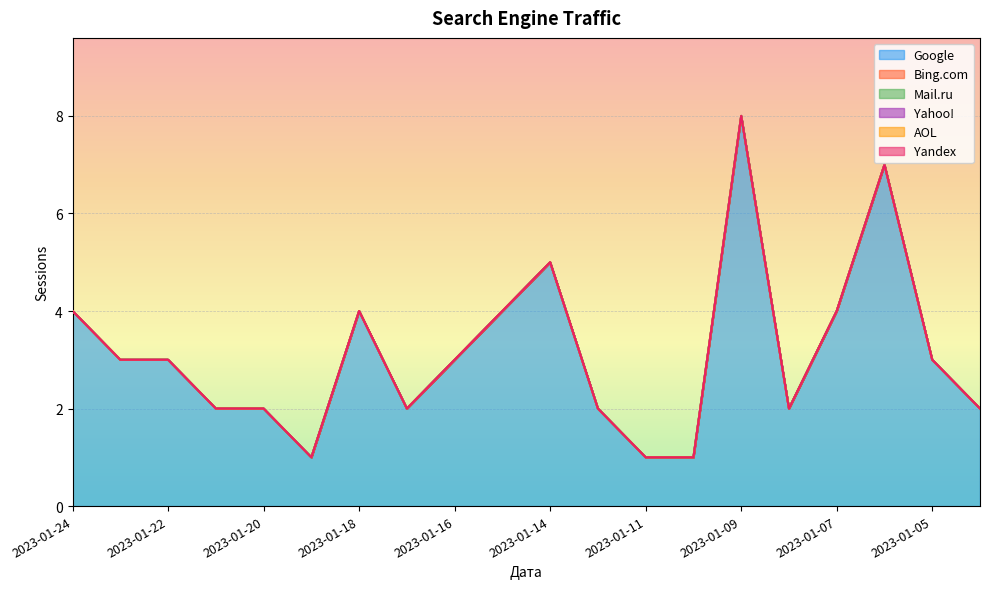

Rank the series at 2023-01-14 from lowest to highest value.

Bing.com, Mail.ru, Yahoo!, AOL, Yandex, Google